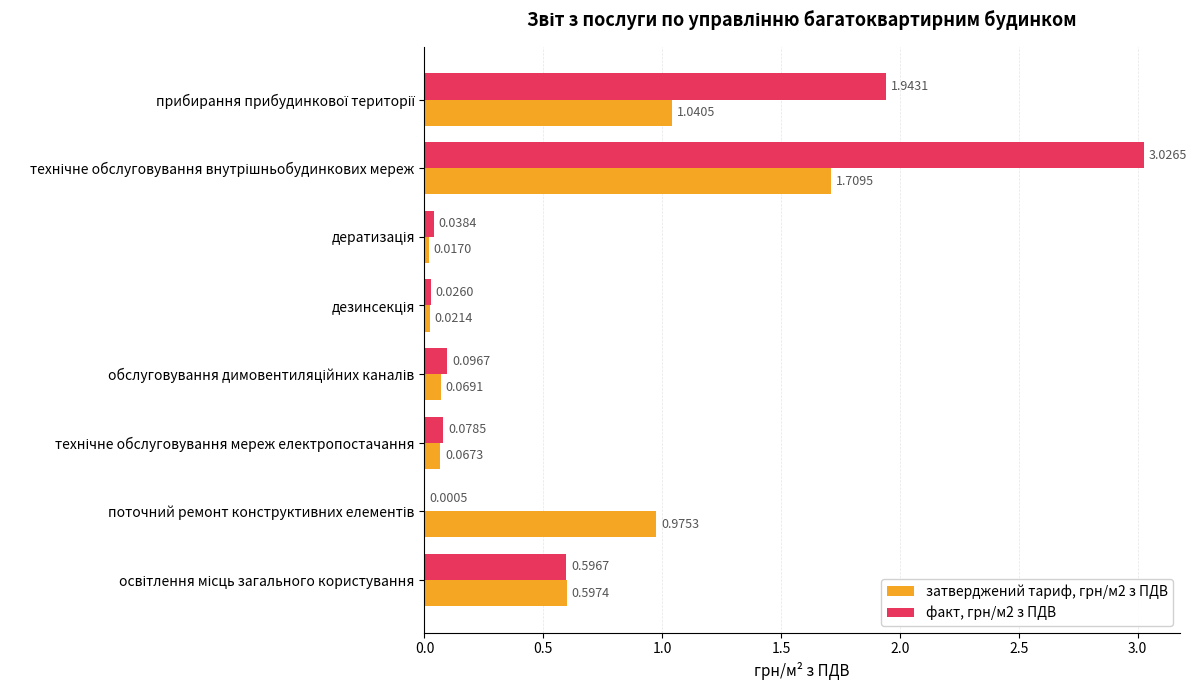

What is the sum of all затверджений тариф, грн/м2 з ПДВ values?

4.5